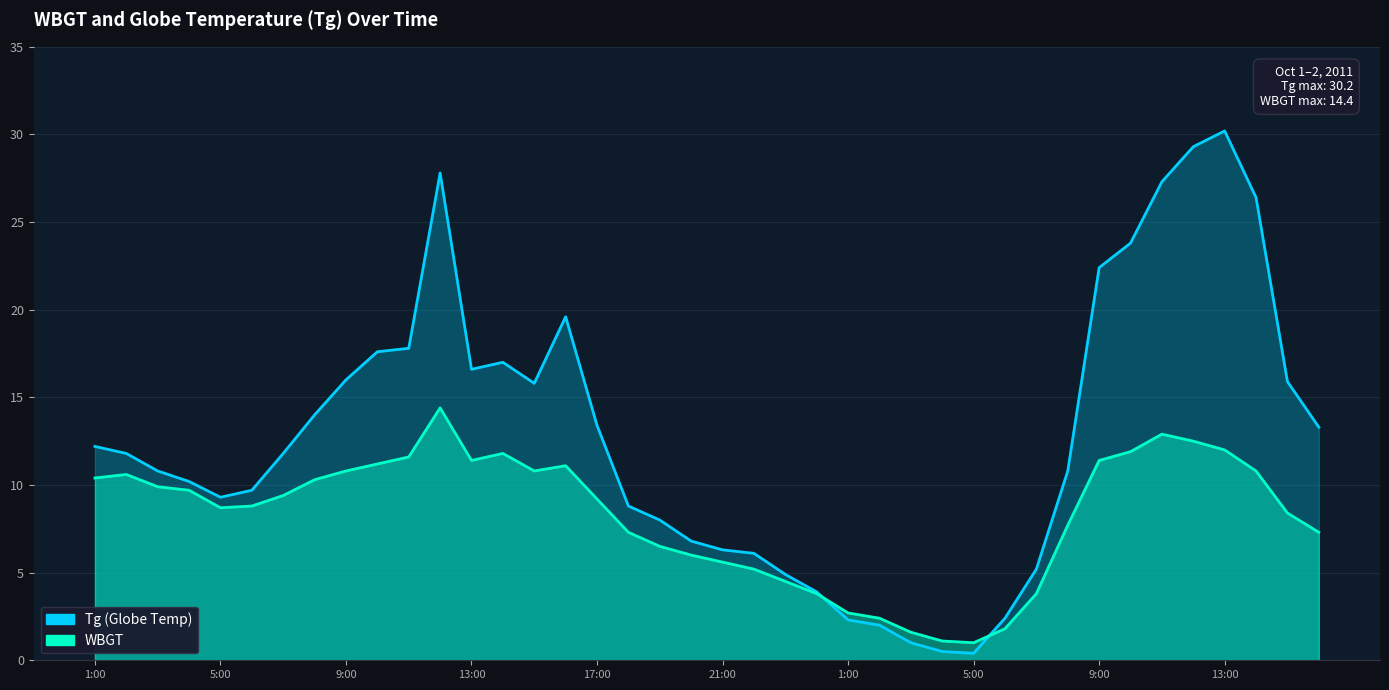

Reading left to right, transcribe all the data shown in this chart.

Tg: 1:00=12.2	2:00=11.8	3:00=10.8	4:00=10.2	5:00=9.3	6:00=9.7	7:00=11.8	8:00=14.0	9:00=16.0	10:00=17.6	11:00=17.8	12:00=27.8	13:00=16.6	14:00=17.0	15:00=15.8	16:00=19.6	17:00=13.4	18:00=8.8	19:00=8.0	20:00=6.8	21:00=6.3	22:00=6.1	23:00=4.9	24:00=3.9	1:00=2.3	2:00=2.0	3:00=1.0	4:00=0.5	5:00=0.4	6:00=2.4	7:00=5.2	8:00=10.8	9:00=22.4	10:00=23.8	11:00=27.3	12:00=29.3	13:00=30.2	14:00=26.4	15:00=15.9	16:00=13.3
WBGT: 1:00=10.4	2:00=10.6	3:00=9.9	4:00=9.7	5:00=8.7	6:00=8.8	7:00=9.4	8:00=10.3	9:00=10.8	10:00=11.2	11:00=11.6	12:00=14.4	13:00=11.4	14:00=11.8	15:00=10.8	16:00=11.1	17:00=9.2	18:00=7.3	19:00=6.5	20:00=6.0	21:00=5.6	22:00=5.2	23:00=4.5	24:00=3.8	1:00=2.7	2:00=2.4	3:00=1.6	4:00=1.1	5:00=1.0	6:00=1.8	7:00=3.8	8:00=7.7	9:00=11.4	10:00=11.9	11:00=12.9	12:00=12.5	13:00=12.0	14:00=10.8	15:00=8.4	16:00=7.3